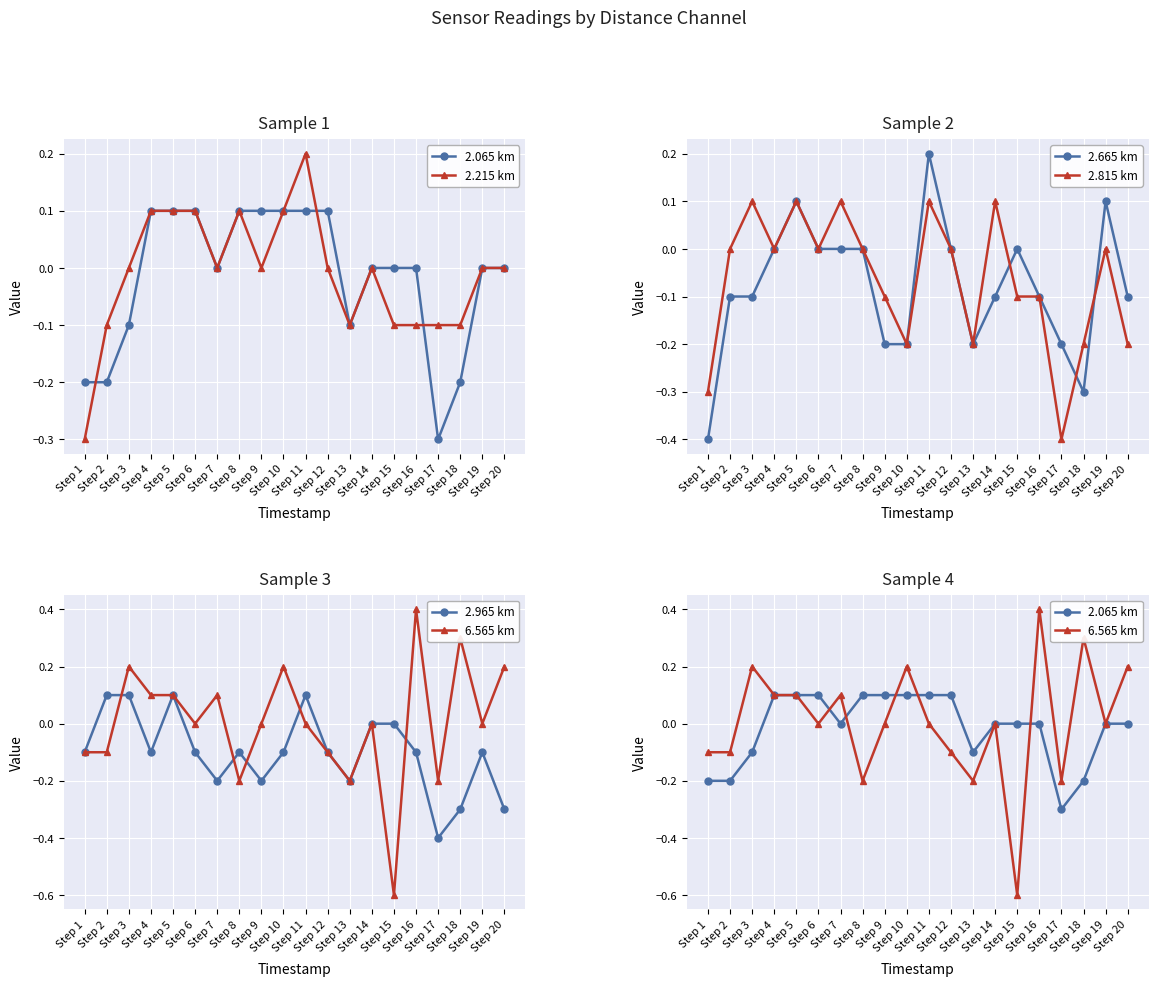

How many values in 6.565 km are above zero?

8